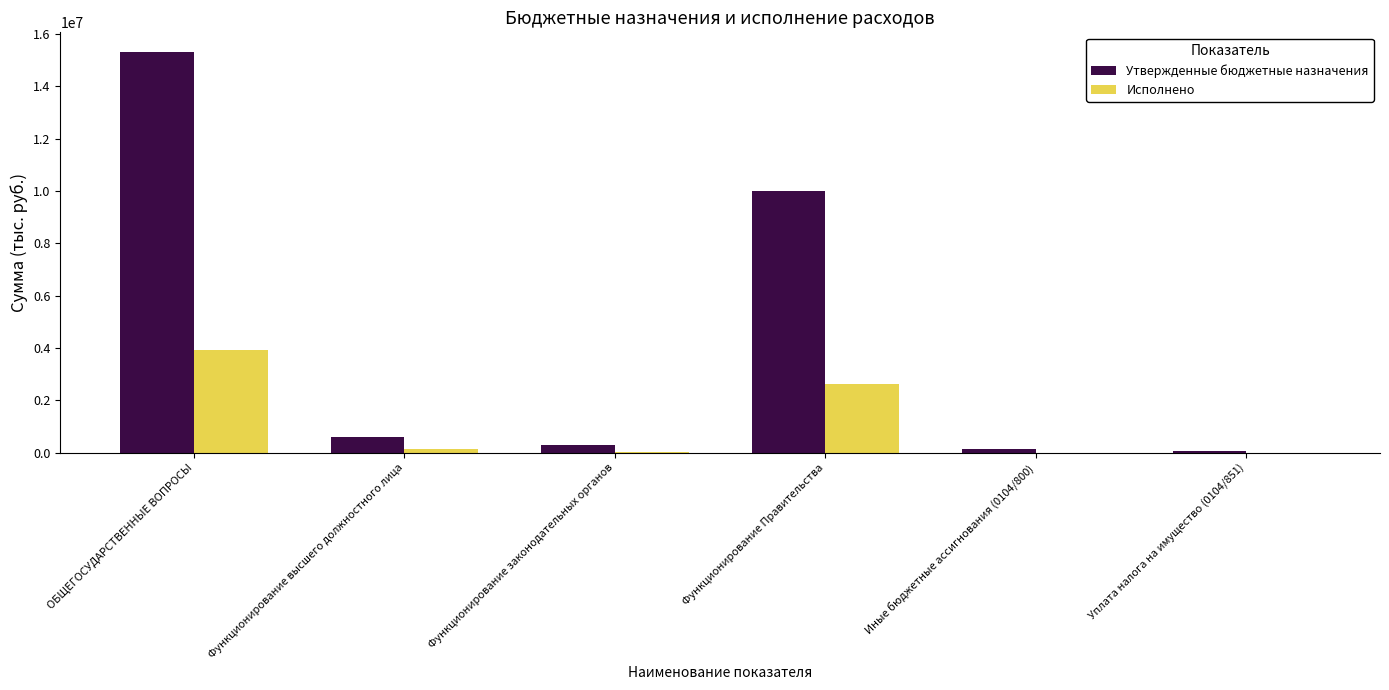

At which category is the sum across all series the highest?

ОБЩЕГОСУДАРСТВЕННЫЕ ВОПРОСЫ